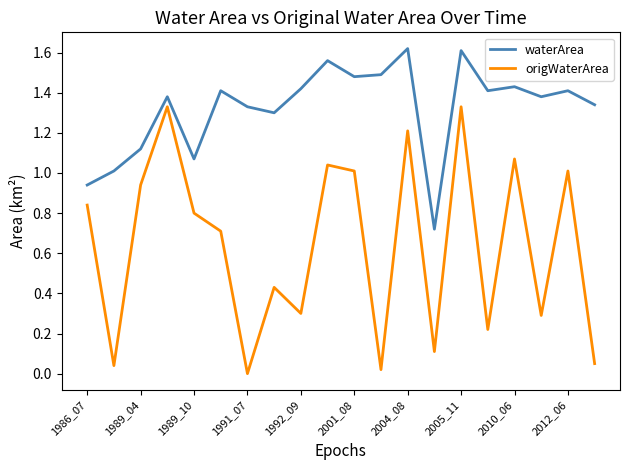

List the series in order of their peak value, highest first.

waterArea, origWaterArea